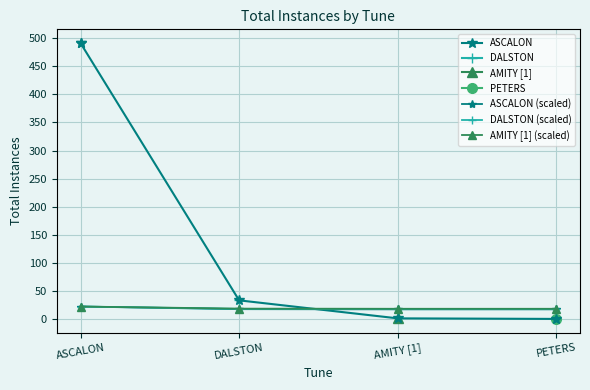

The AMITY [1] (scaled) series shows 19.0 at AMITY [1]. True or false?

True